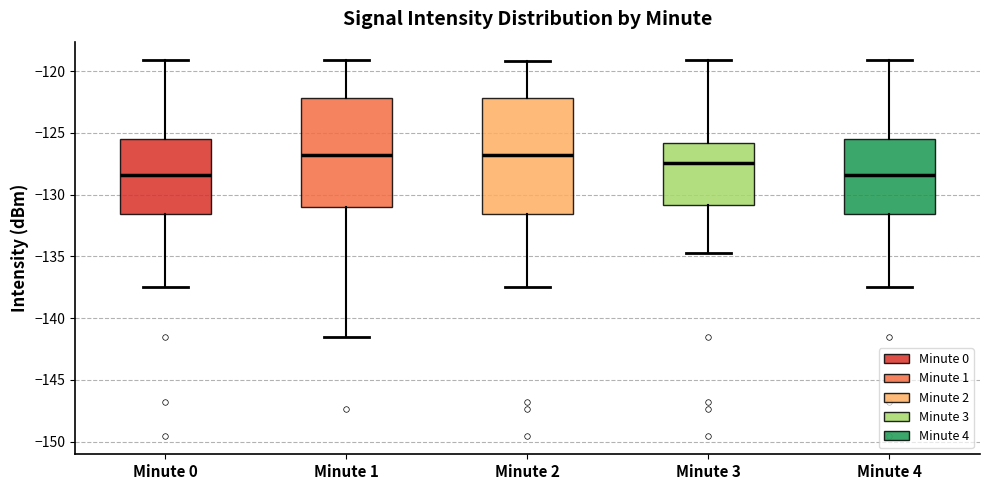

Where does the upper whisker of the box for Minute 0 end on the y-axis? The values are not printed on the chart, so give them approximately, as read against the axis.

-119.0